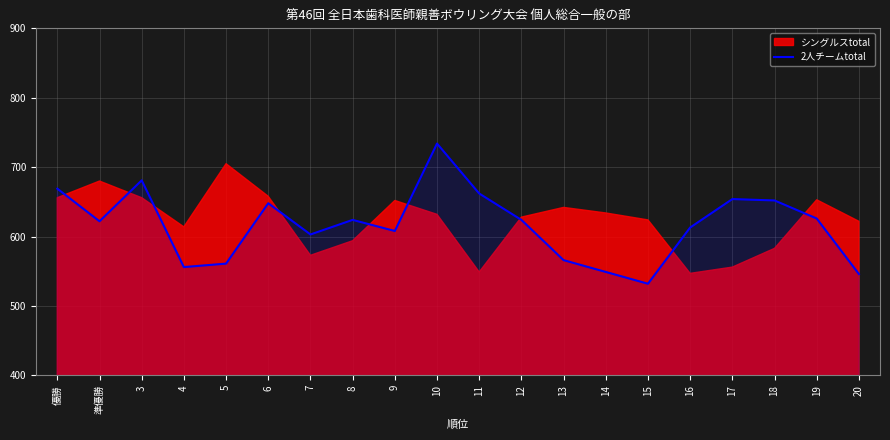

Reading left to right, extract all data points from this chart.

669	622	681	556	561	648	603	624	608	734	662	624	566	549	532	613	654	652	626	546